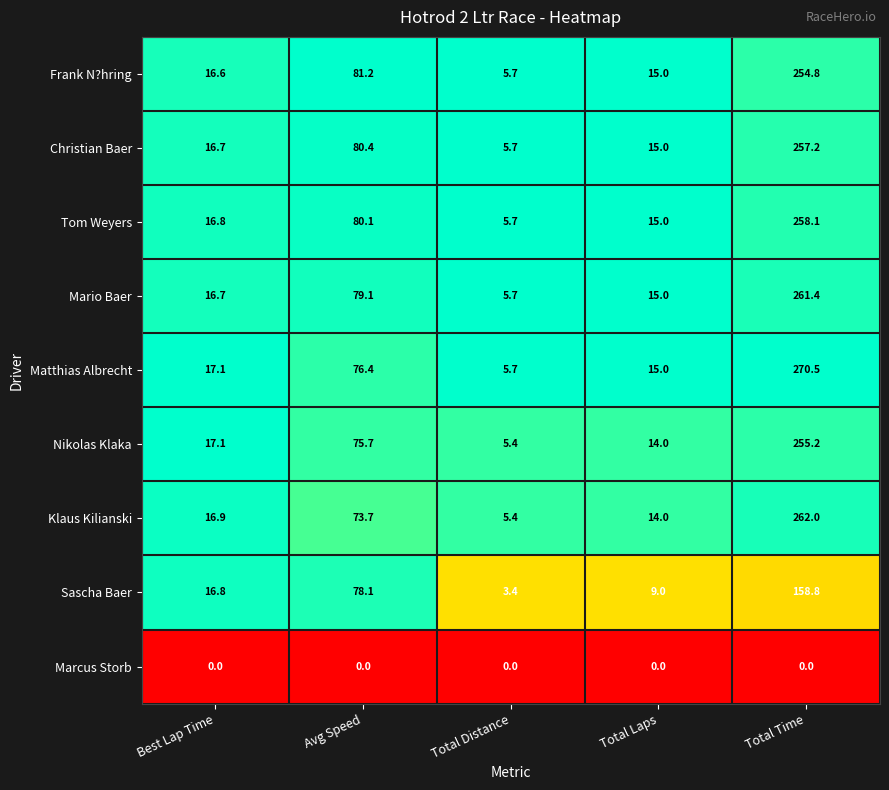

Which category has the lowest value in the Tom Weyers series?

Total Distance